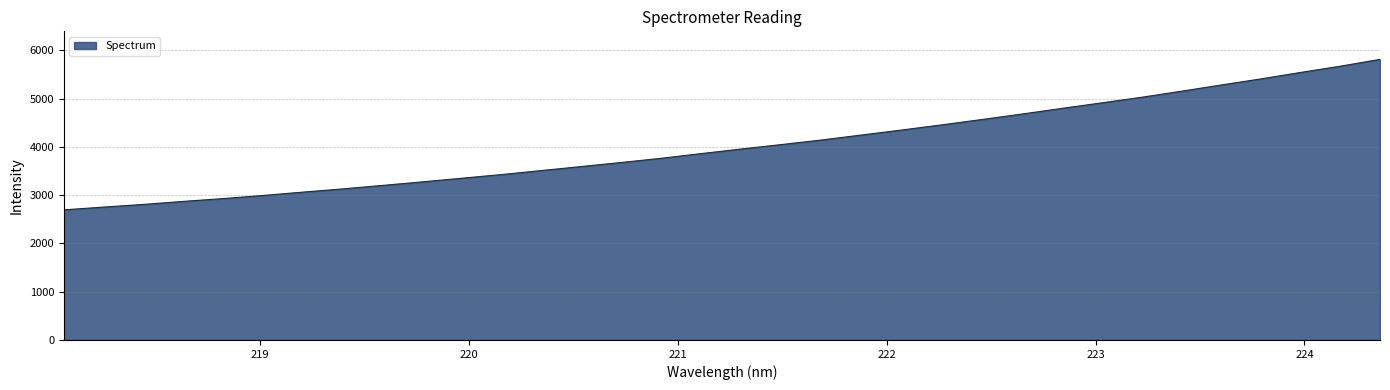

What is the smallest value displayed?

2696.3